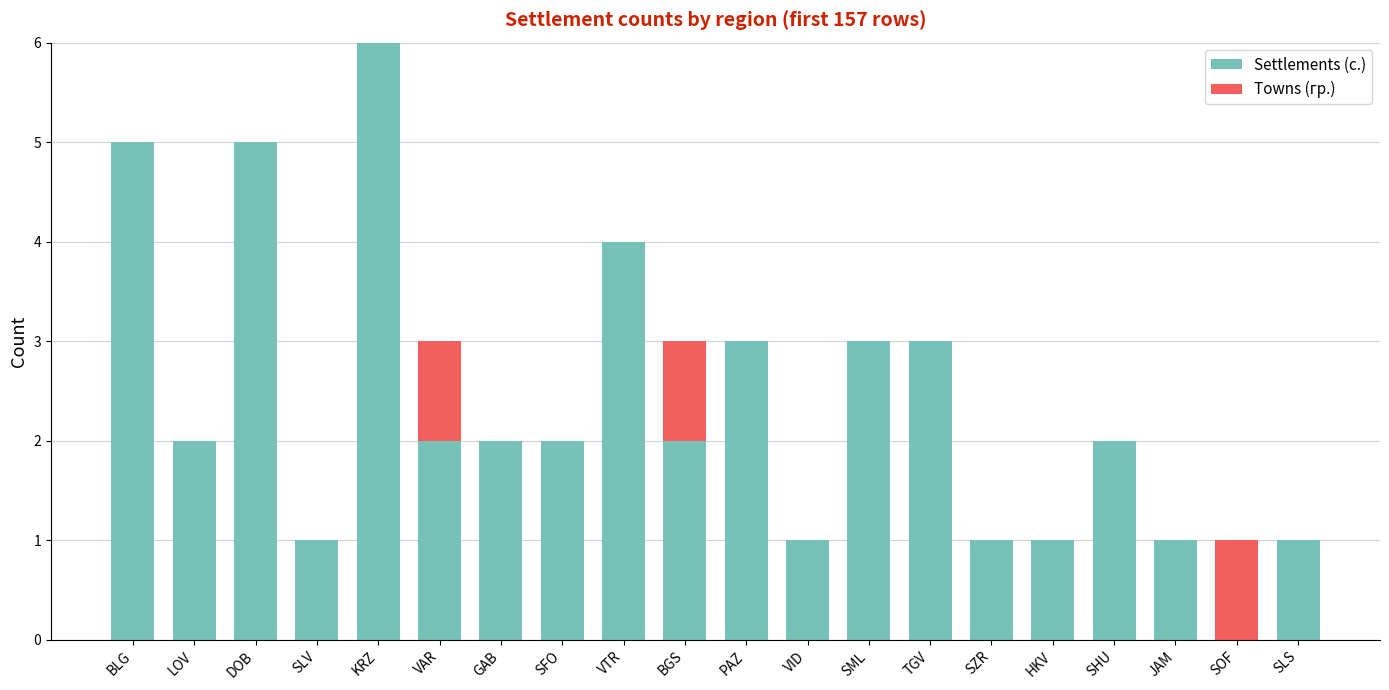

What is the sum of all Settlements (с.) values?

47